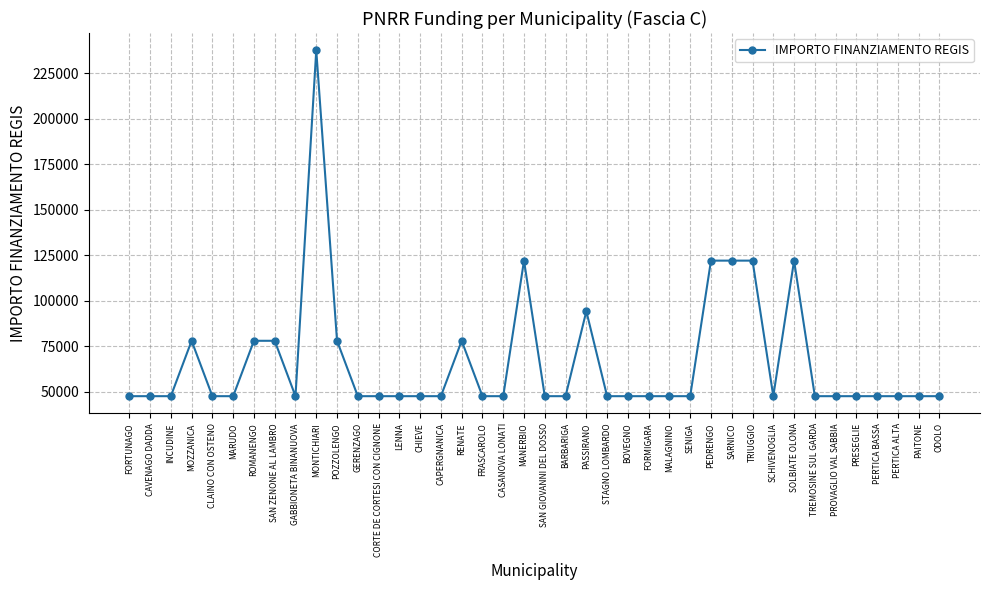

Reading left to right, list all the values displayed in this chart.

FORTUNAGO=47427	CAVENAGO DADDA=47427	INCUDINE=47427	MOZZANICA=77897	CLAINO CON OSTENO=47427	MARUDO=47427	ROMANENGO=77897	SAN ZENONE AL LAMBRO=77897	GABBIONETA BINANUOVA=47427	MONTICHIARI=237681	POZZOLENGO=77897	GERENZAGO=47427	CORTE DE CORTESI CON CIGNONE=47427	LENNA=47427	CHIEVE=47427	CAPERGNANICA=47427	RENATE=77897	FRASCAROLO=47427	CASANOVA LONATI=47427	MANERBIO=121992	SAN GIOVANNI DEL DOSSO=47427	BARBARIGA=47427	PASSIRANO=94172	STAGNO LOMBARDO=47427	BOVEGNO=47427	FORMIGARA=47427	MALAGNINO=47427	SENIGA=47427	PEDRENGO=121992	SARNICO=121992	TRIUGGIO=121992	SCHIVENOGLIA=47427	SOLBIATE OLONA=121992	TREMOSINE SUL GARDA=47427	PROVAGLIO VAL SABBIA=47427	PRESEGLIE=47427	PERTICA BASSA=47427	PERTICA ALTA=47427	PAITONE=47427	ODOLO=47427